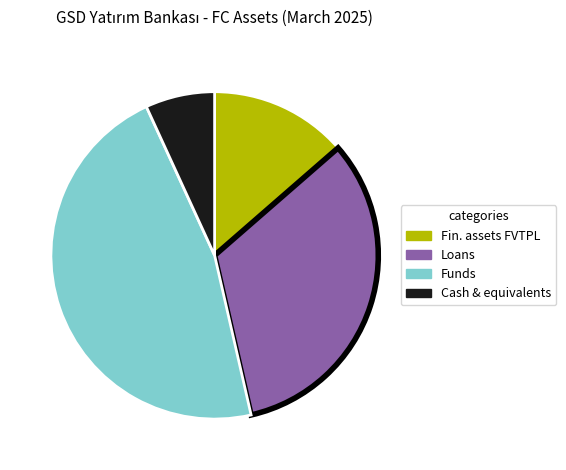

Is there a majority slice in this chart?

No